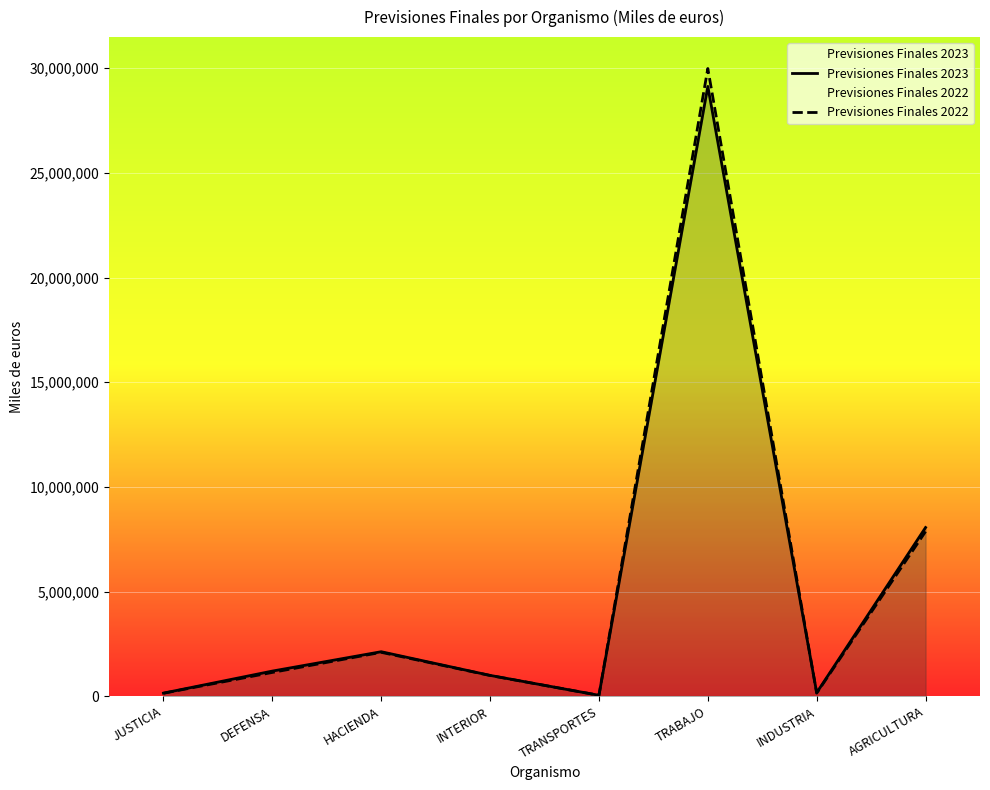

Does the chart display data point markers on the line(s)?

No